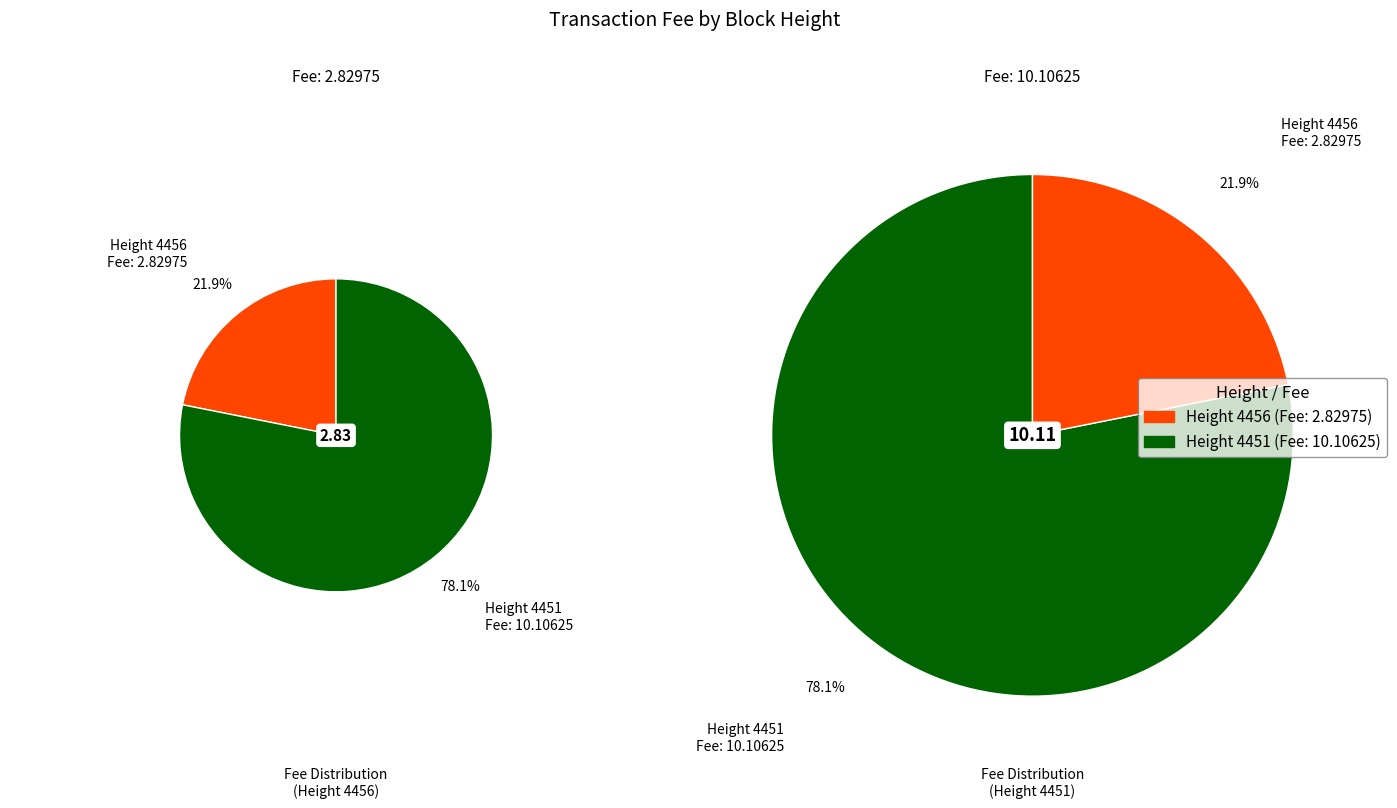

To the nearest percent, what is the difference between the largest and smallest slice percentages?

56%